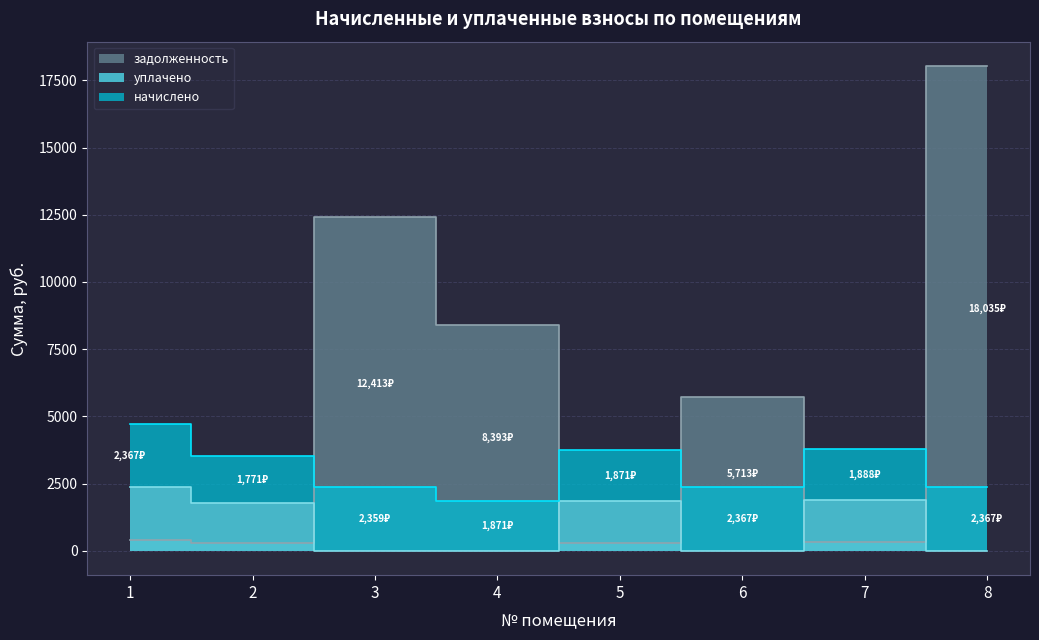

Rank the categories by уплачено value from highest to lowest.

1, 7, 5, 2, 3, 4, 6, 8